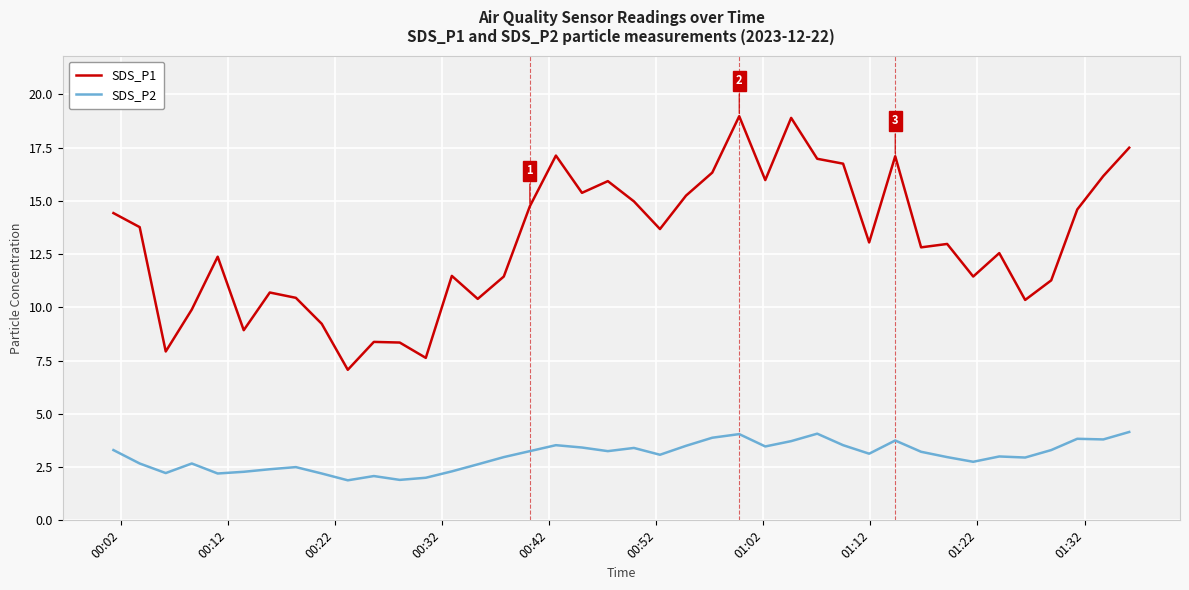

True or false: SDS_P1 and SDS_P2 cross at least once.

False